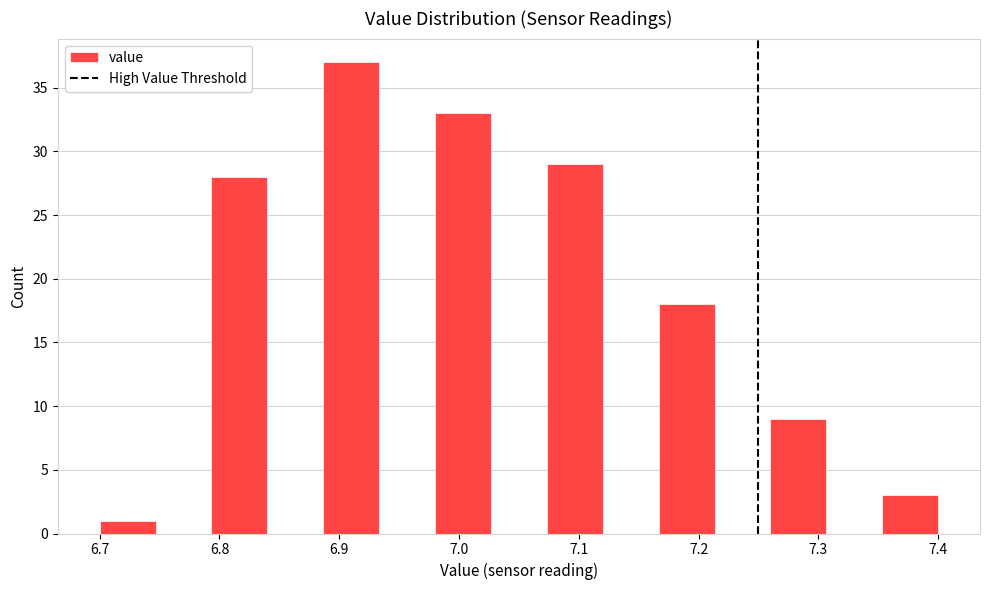

How tall is the bar that spans 7.07 to 7.12 on the x-axis? Neither the bar edges nor the heights are printed on the chart, so give them approximately, as read against the axes.

29